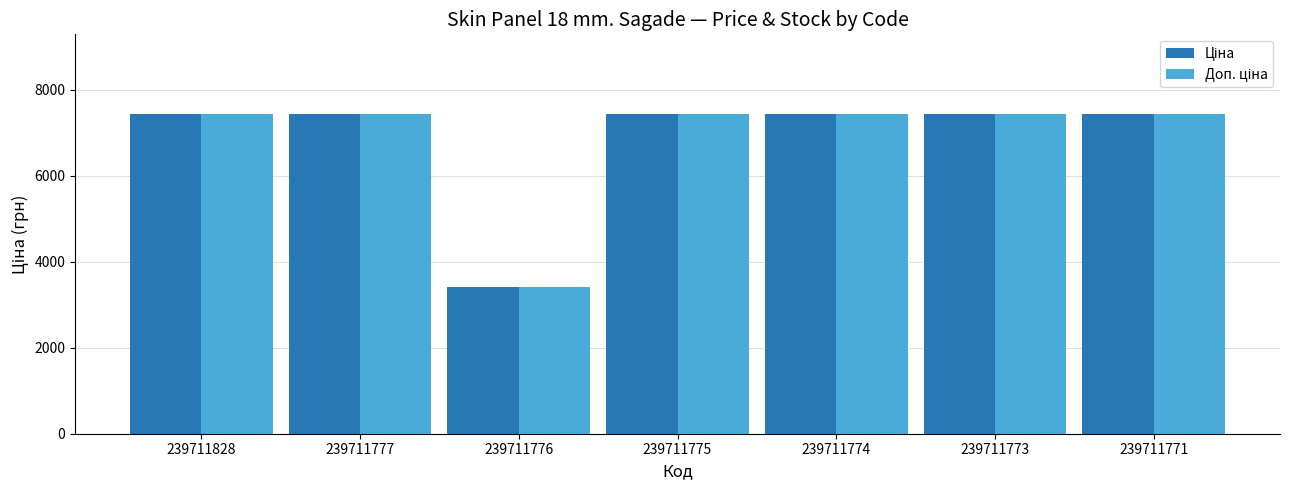

What is the smallest value displayed?

3420.6